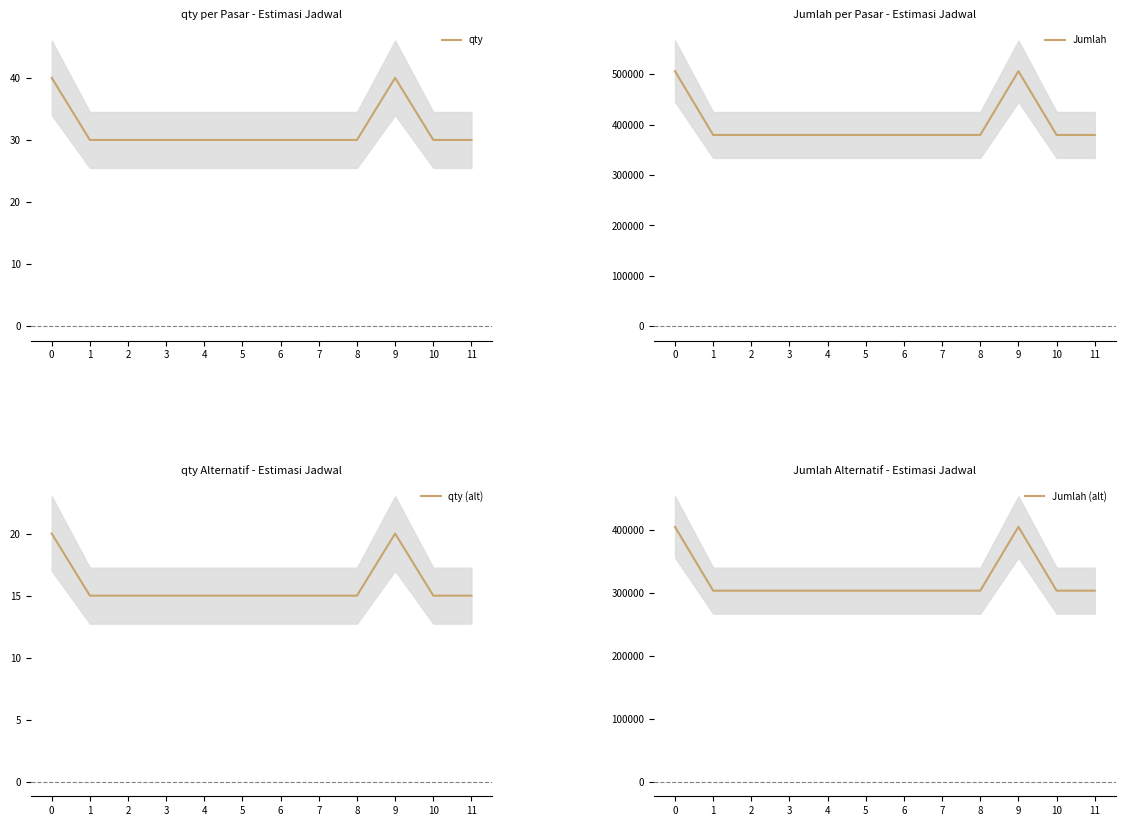

True or false: qty (alt) and qty intersect in this chart.

False